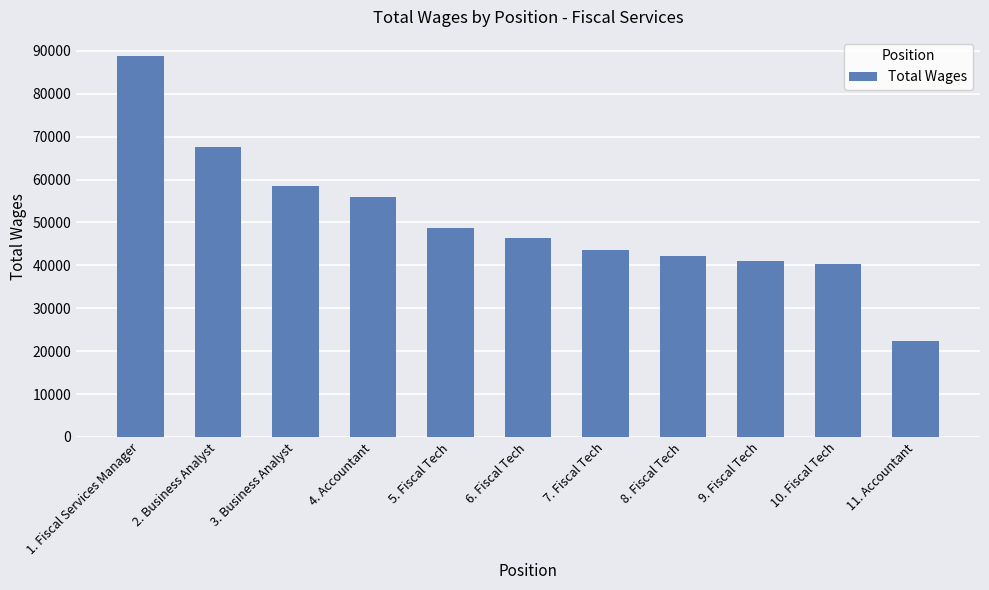

What is the minimum value shown in the chart?

22296